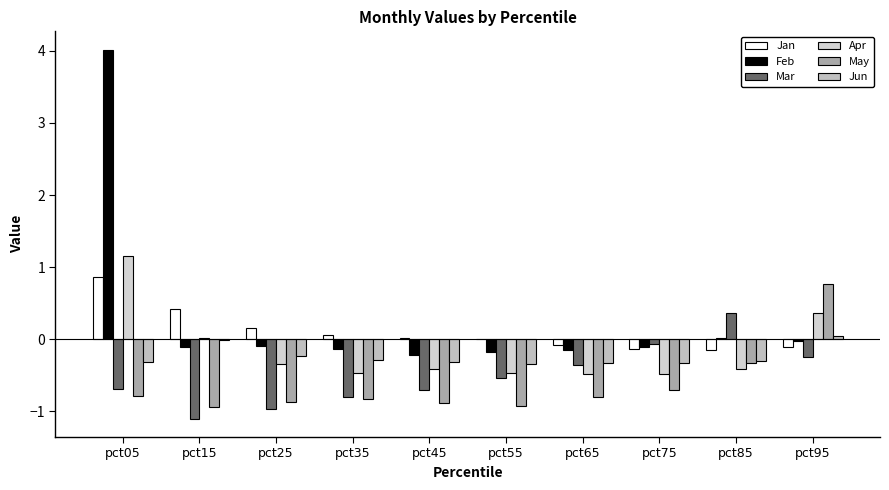

At which label is Apr closest to 0?

pct15